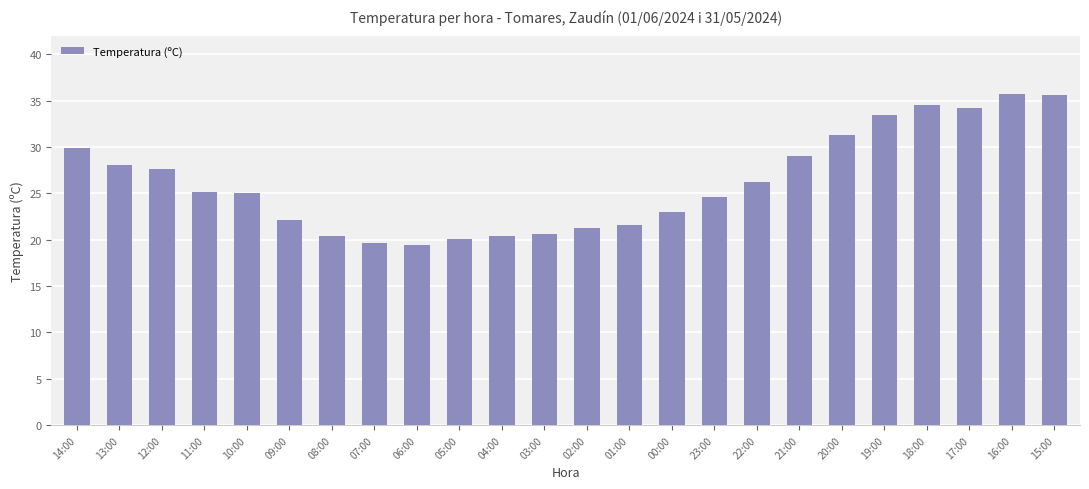

What is the difference between the values at 00:00 and 03:00?

2.4